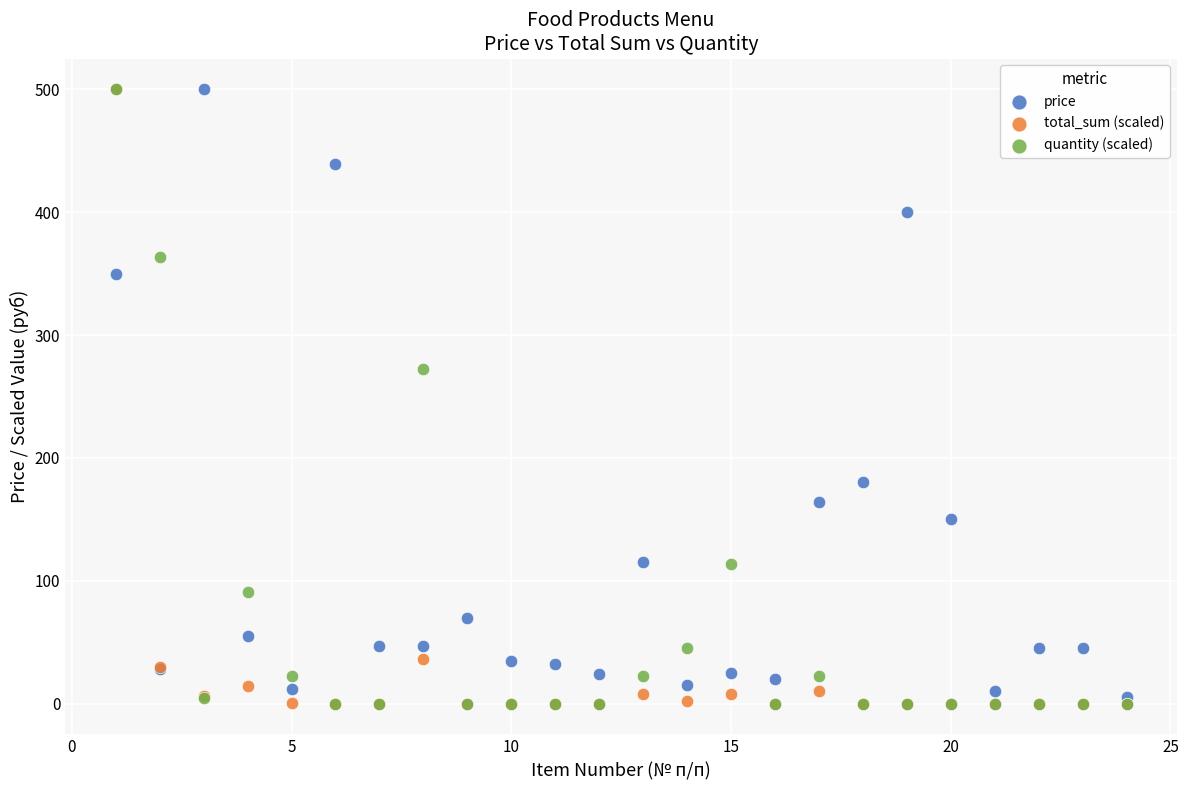

In the quantity (scaled) series, what Y value is closest to 250?

272.7